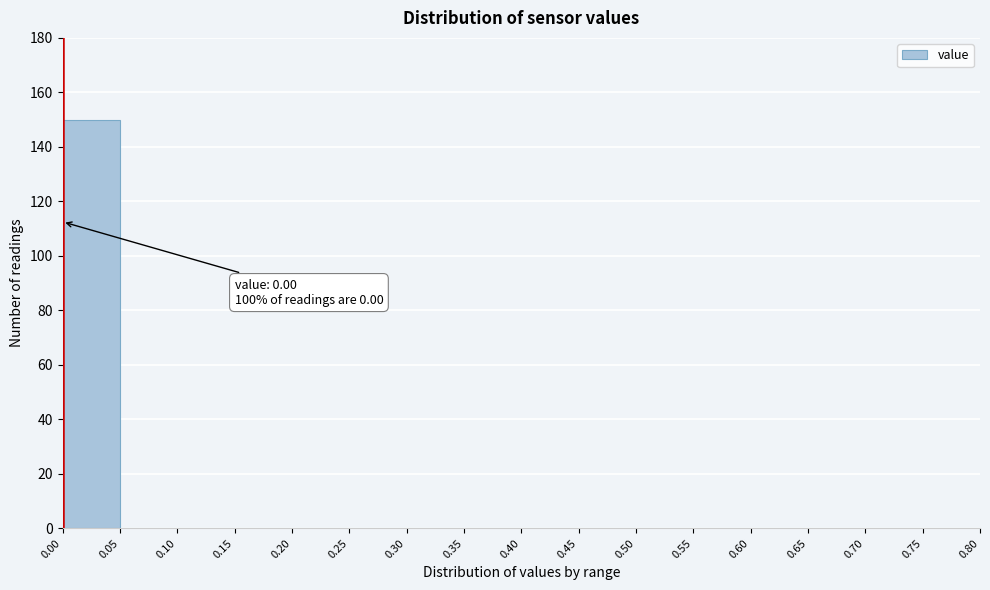

Which range on the x-axis has the tallest bar?

0.00 to 0.05